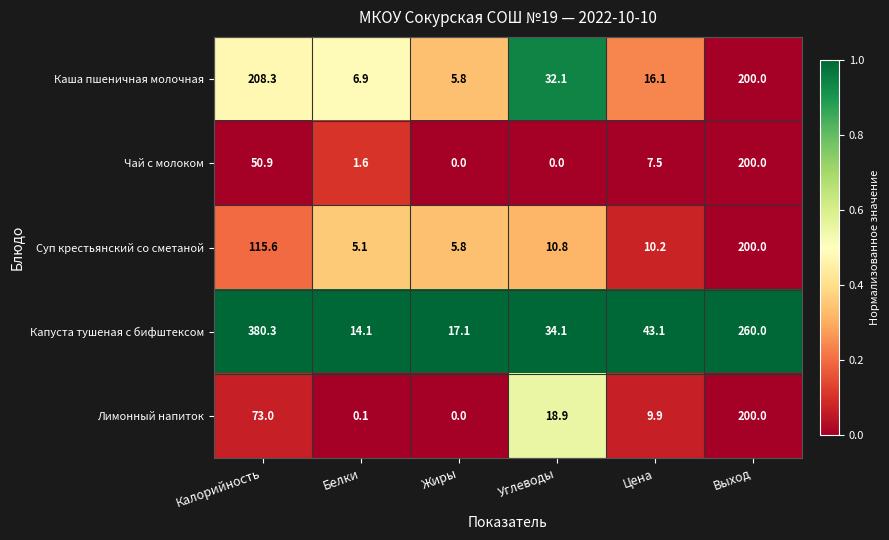

At which label does Каша пшеничная молочная first exceed 32?

Калорийность